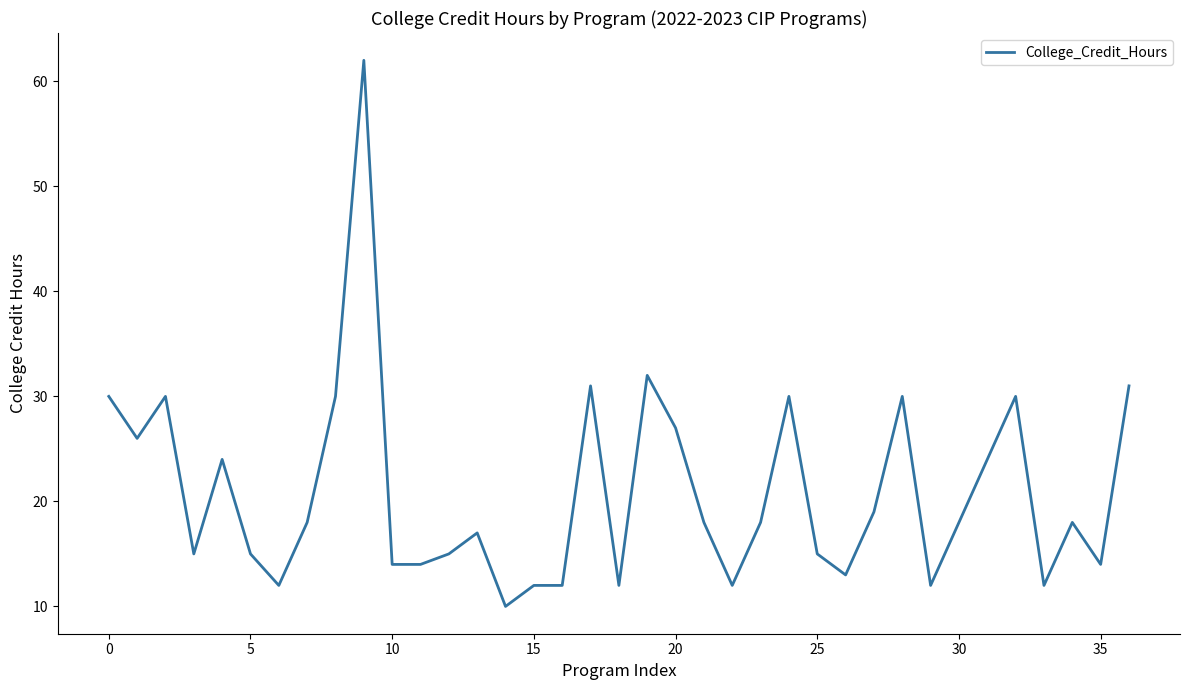

Reading right to left, extract all data points from this chart.

31	14	18	12	30	24	18	12	30	19	13	15	30	18	12	18	27	32	12	31	12	12	10	17	15	14	14	62	30	18	12	15	24	15	30	26	30